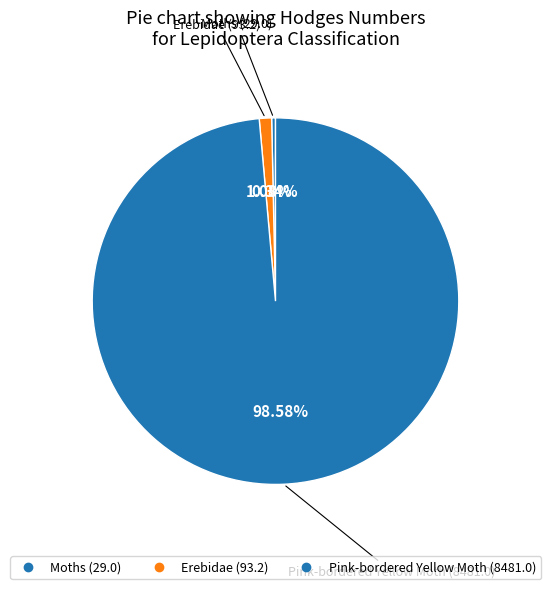

How many segments does this pie chart have?

3